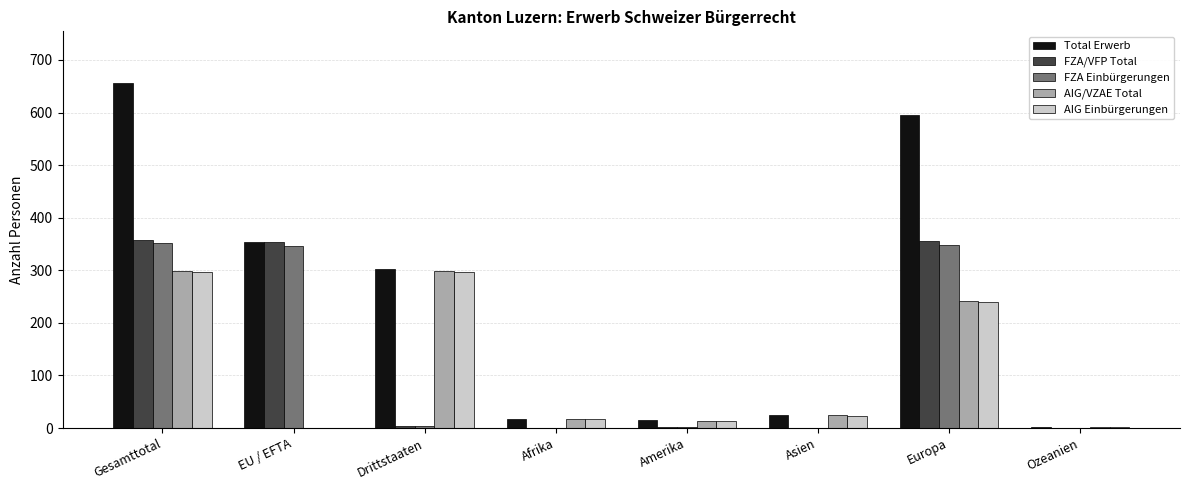

Which series changed the most between Drittstaaten and Amerika?

Total Erwerb